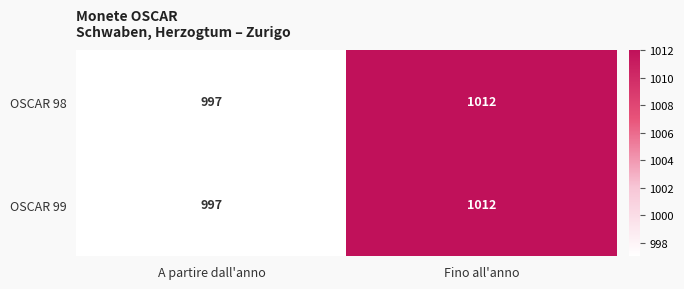

Which category has the highest value across all series?

Fino all'anno